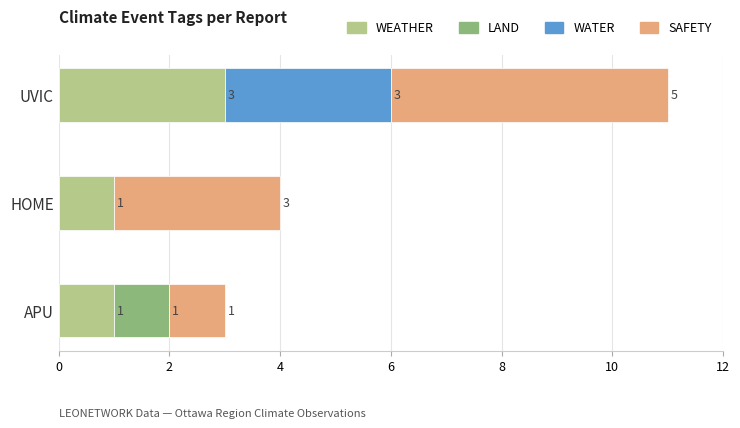

The value of WEATHER at HOME is 1. True or false?

True